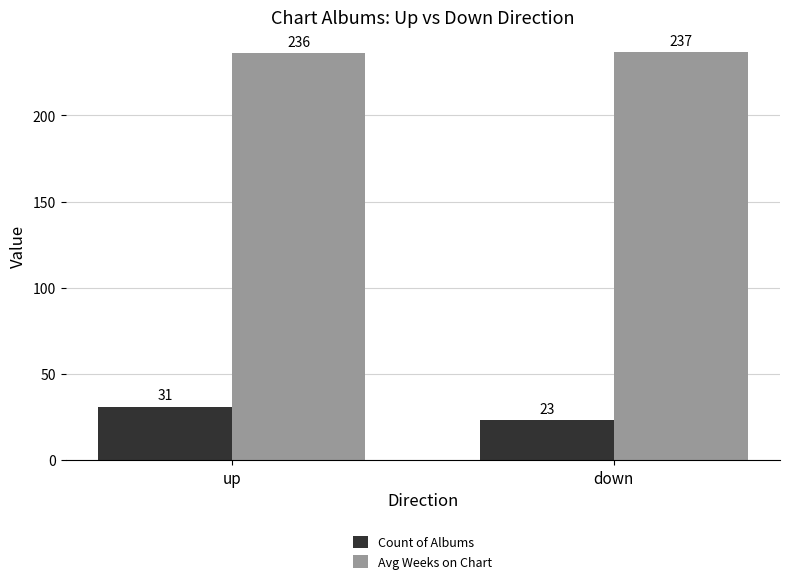

How many distinct data groups are displayed?

2